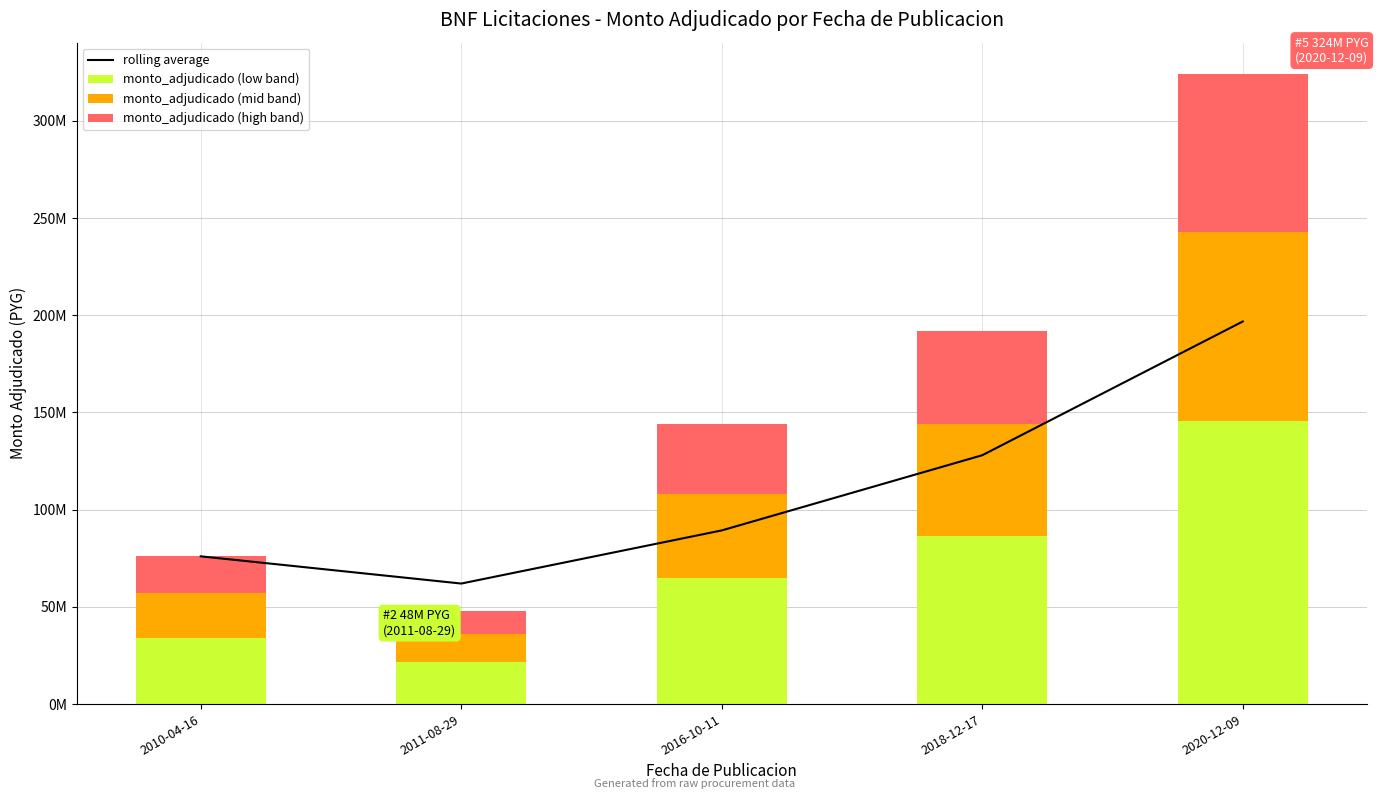

True or false: monto_adjudicado (mid band) has a value of 43200000 at 2016-10-11.

True